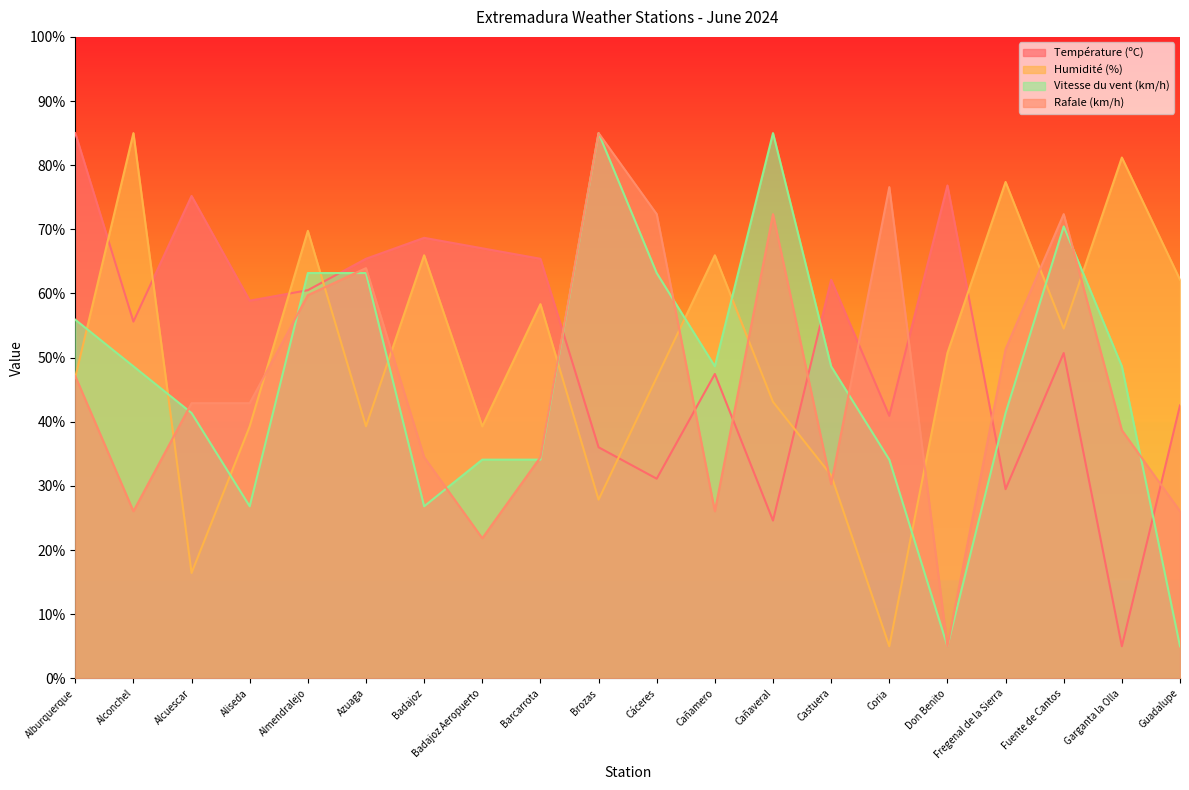

What is the difference between the highest and lowest values at Cañaveral?

60.4